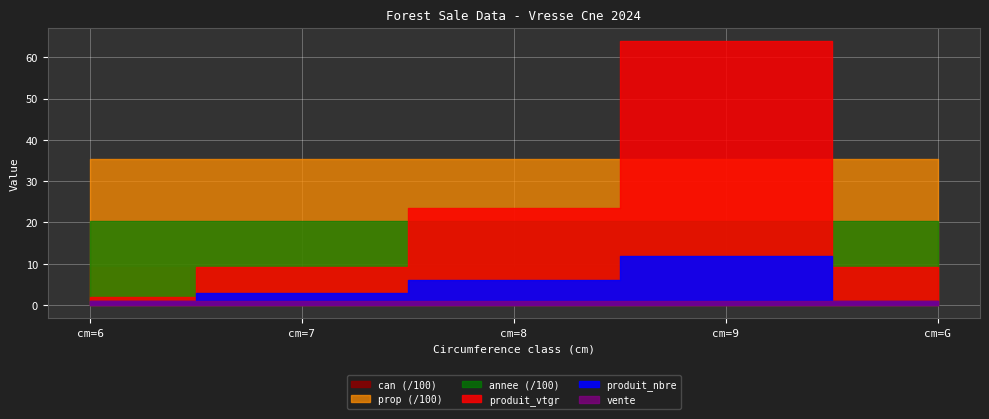

The value of produit_vtgr at cm=8 is 23.5. True or false?

True